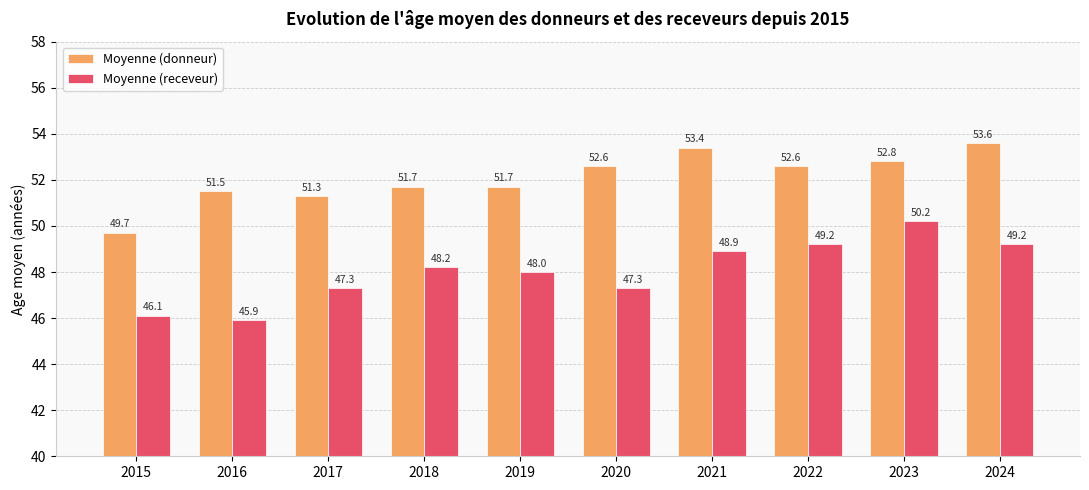

Reading right to left, list all the values displayed in this chart.

Moyenne (donneur): 2024=53.6	2023=52.8	2022=52.6	2021=53.4	2020=52.6	2019=51.7	2018=51.7	2017=51.3	2016=51.5	2015=49.7
Moyenne (receveur): 2024=49.2	2023=50.2	2022=49.2	2021=48.9	2020=47.3	2019=48.0	2018=48.2	2017=47.3	2016=45.9	2015=46.1